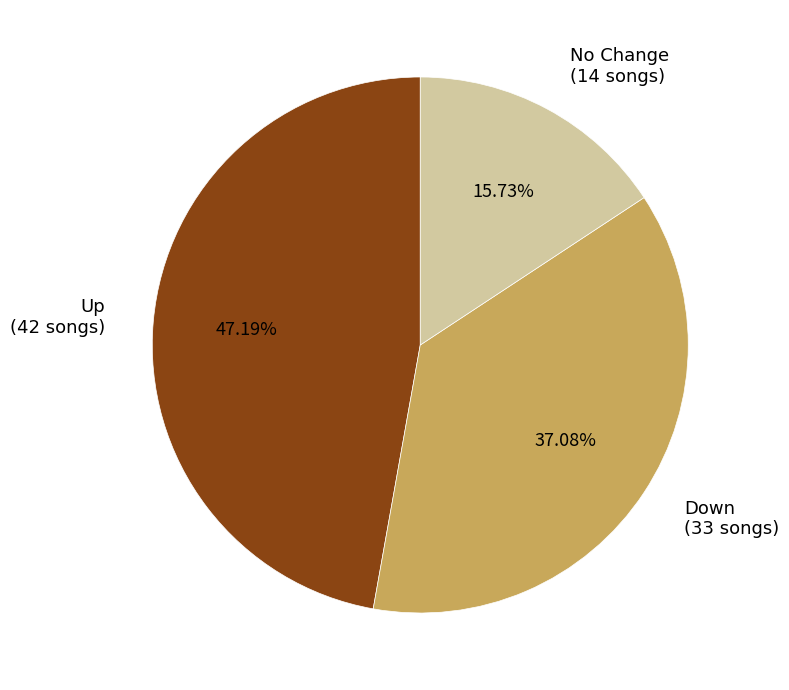

Approximately how many times larger is the value at Up (42 songs) compared to No Change (14 songs)?

3.0